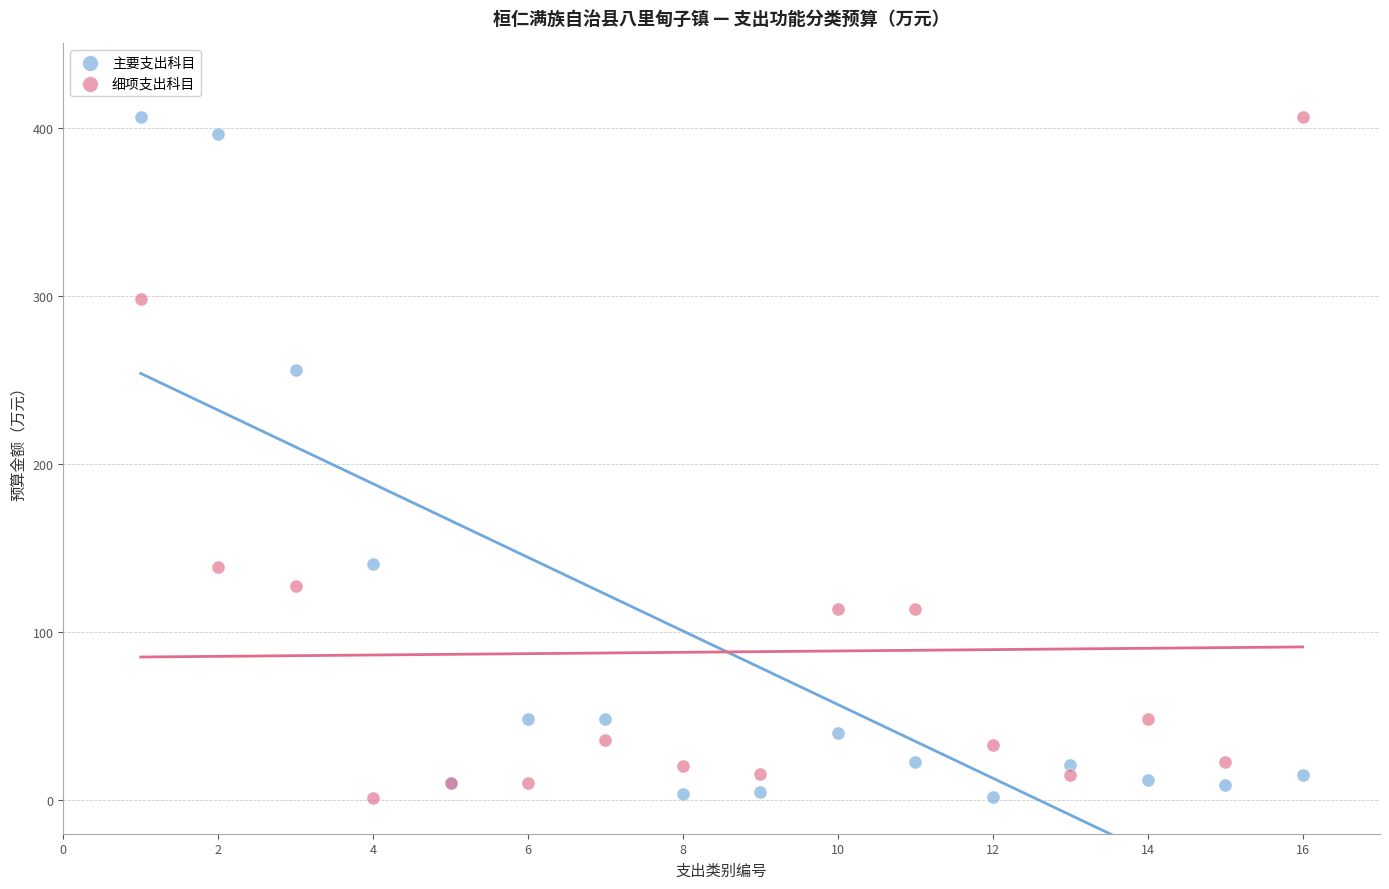

What are all the series names shown in the legend?

主要支出科目, 细项支出科目